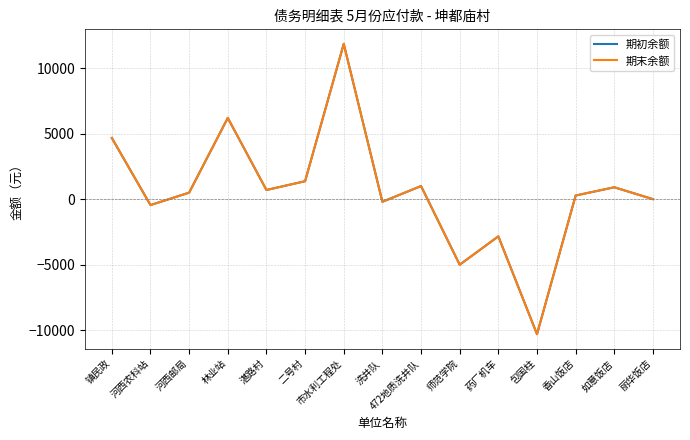

Does the chart display data point markers on the line(s)?

No